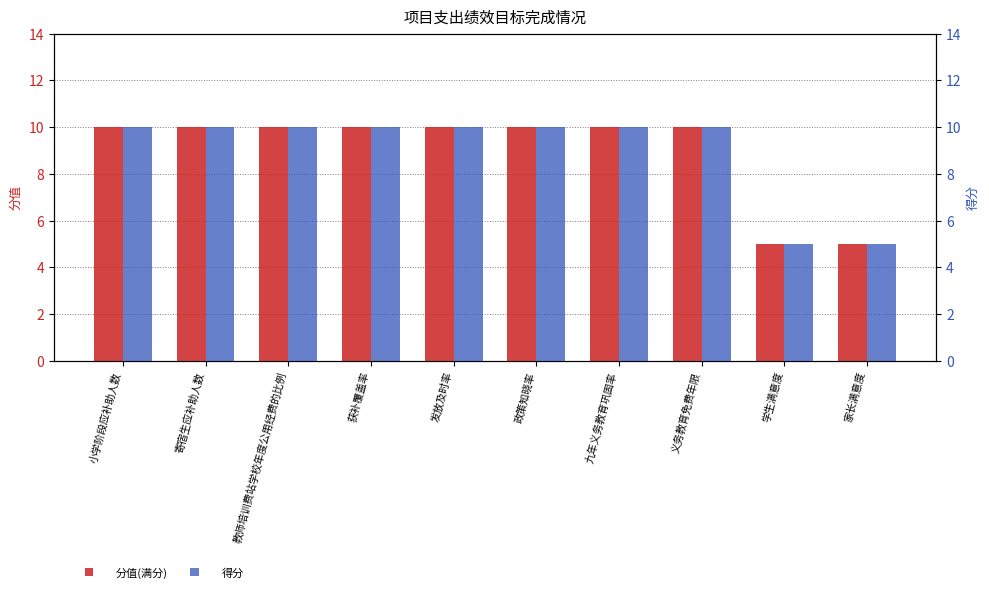

The 得分 series shows 10 at 小学阶段应补助人数. True or false?

True